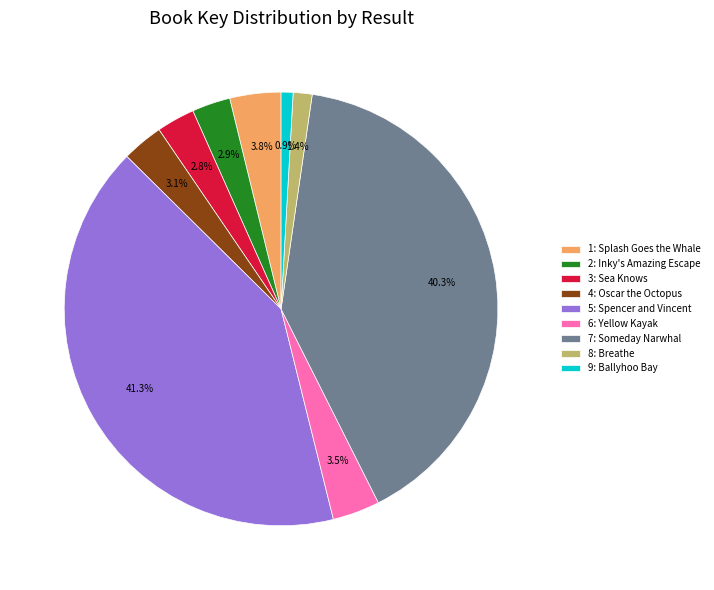

Between 8: Breathe and 2: Inky's Amazing Escape, which is larger?

2: Inky's Amazing Escape